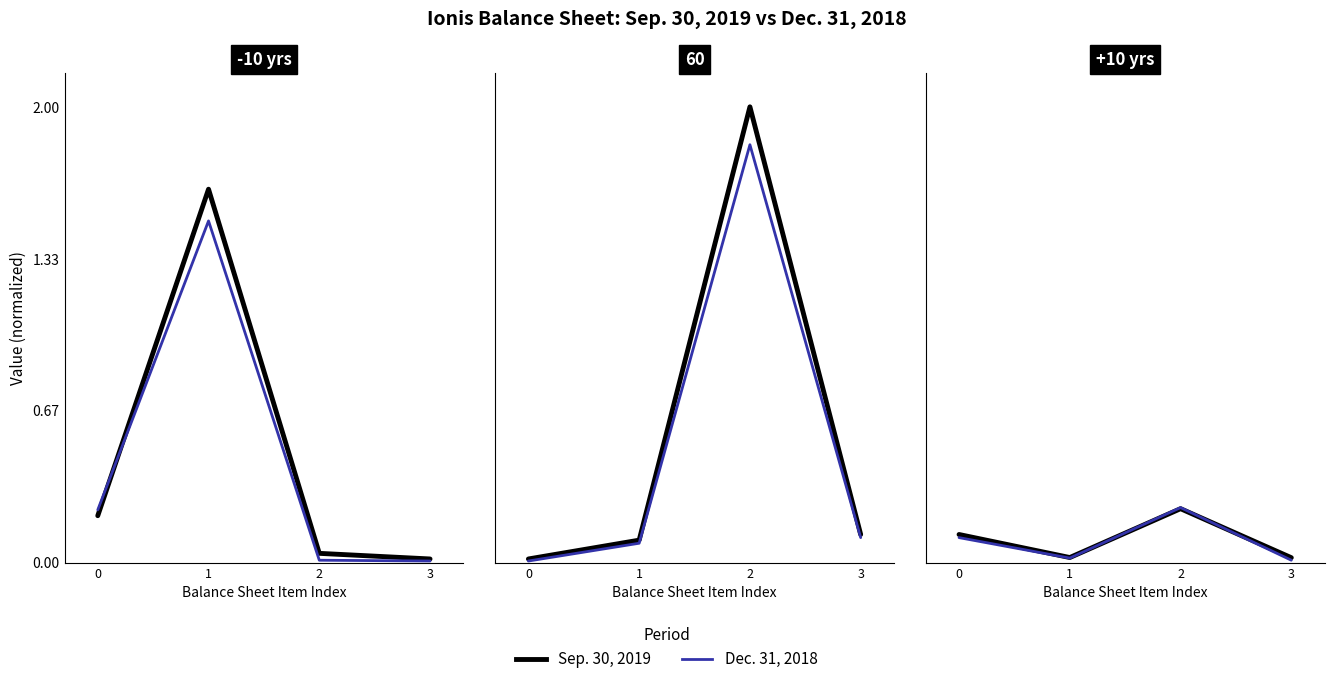

Does the chart have visible grid lines?

No